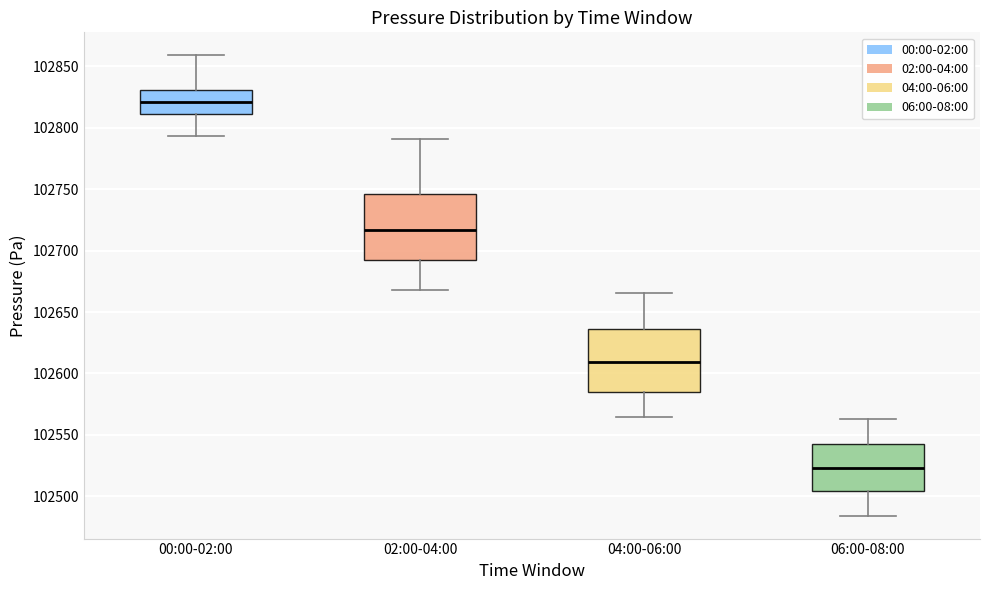

Which box's median line is the lowest?

06:00-08:00